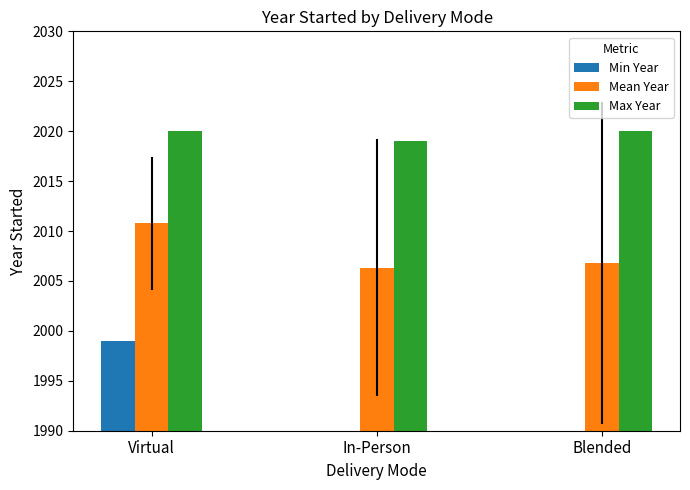

What is the label of the 3rd bar from the right?

Virtual